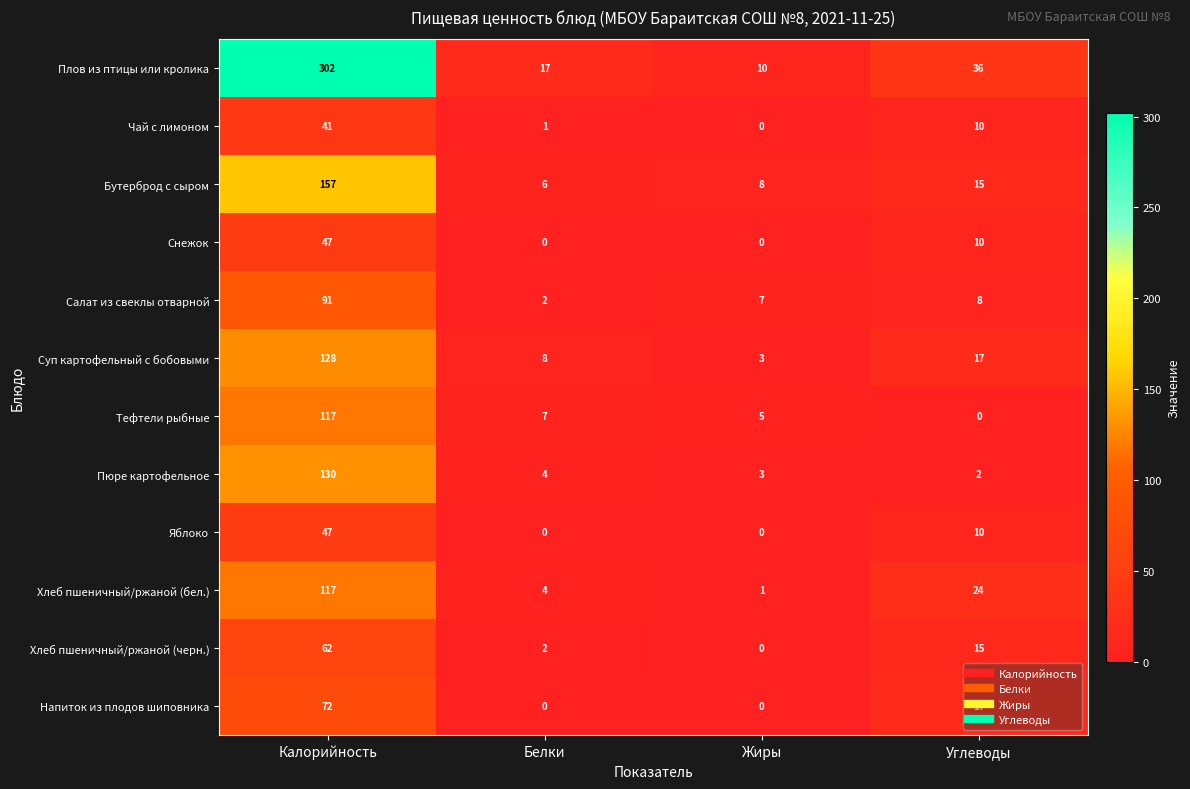

What is the difference between the maximum and second lowest values in the Напиток из плодов шиповника series?

72